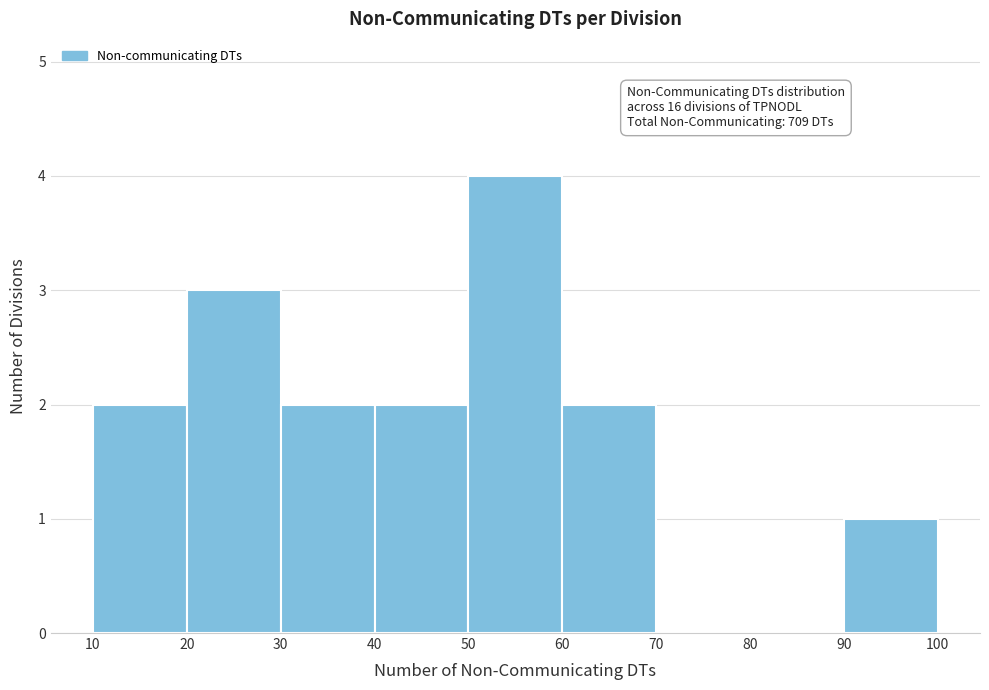

Which range on the x-axis has the tallest bar?

50 to 60